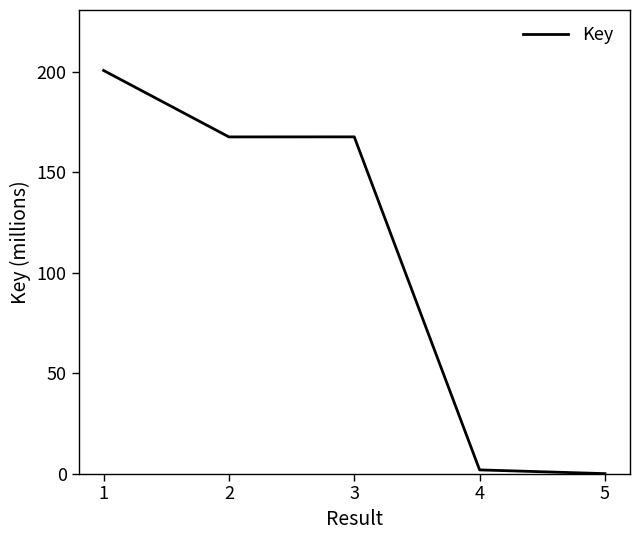

What is the maximum value shown in the chart?

200.5